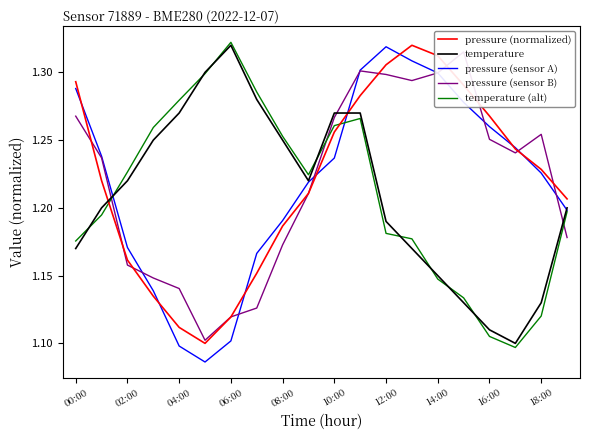

How many times do temperature (alt) and pressure (normalized) cross each other?

2